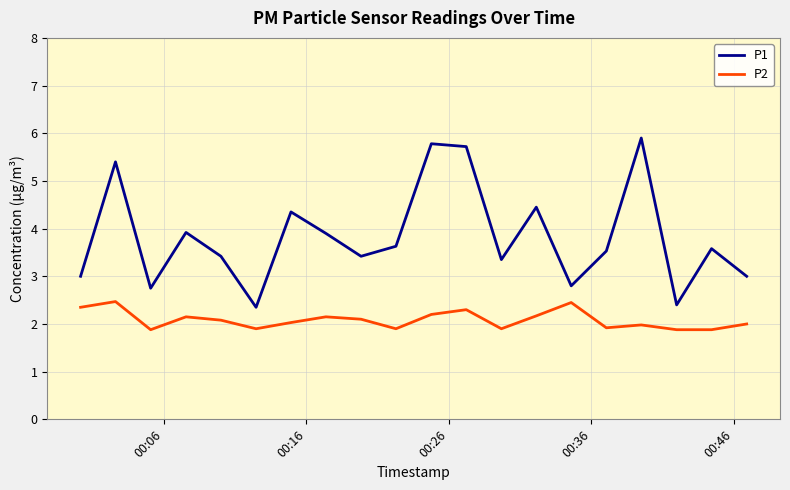

True or false: P2 and P1 intersect in this chart.

False